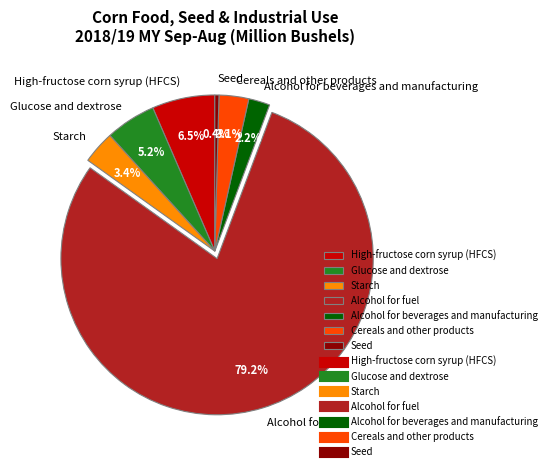

What is the smallest slice in the pie chart?

Seed